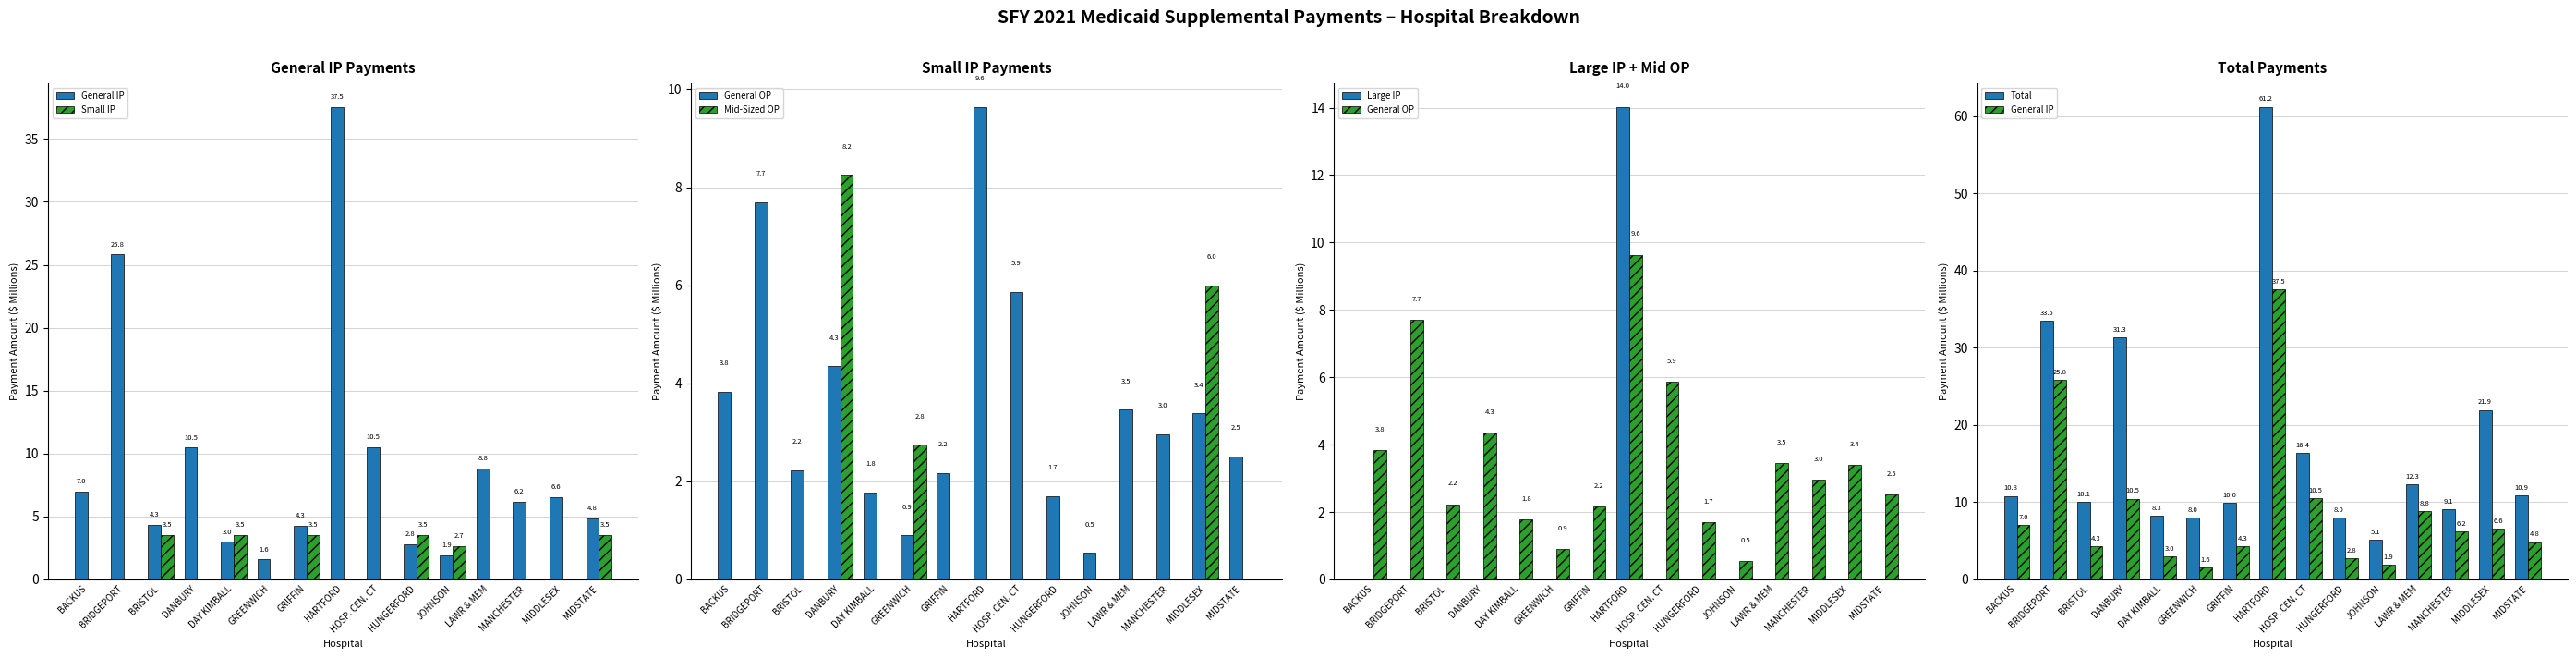

What are all the series names shown in the legend?

General IP, Small IP, General OP, Mid-Sized OP, Large IP, Total